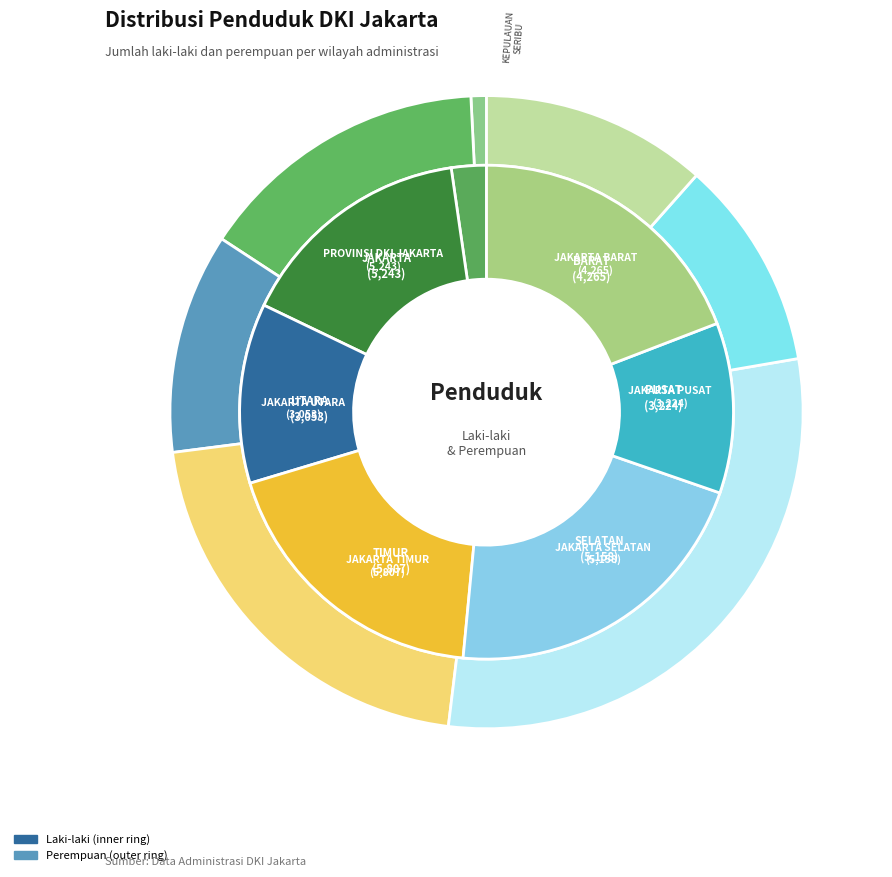

Do JAKARTA BARAT and JAKARTA UTARA together represent more than half of the pie?

No